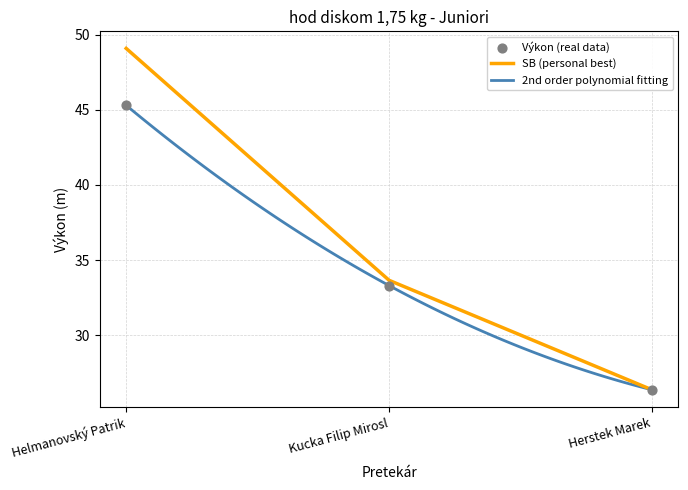

Which series has the widest spread of Y values?

SB